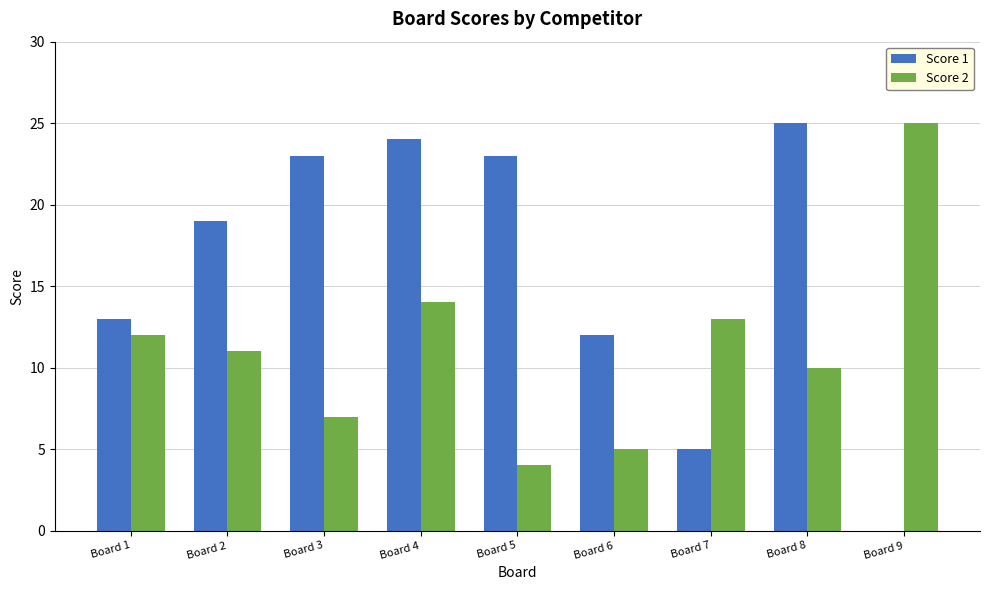

Which series has the largest total across all categories?

Score 1